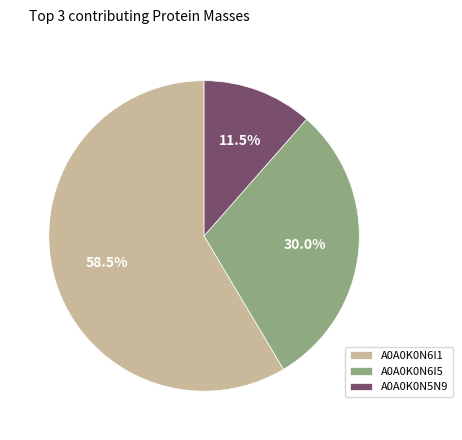

Does any single category account for the majority?

Yes